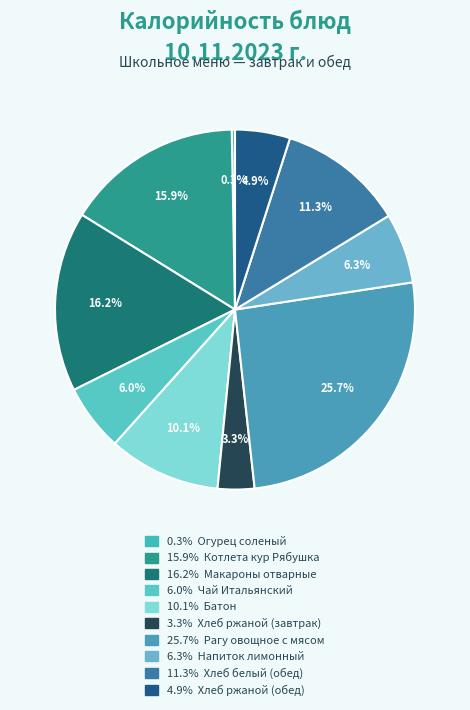

Does any single category account for the majority?

No